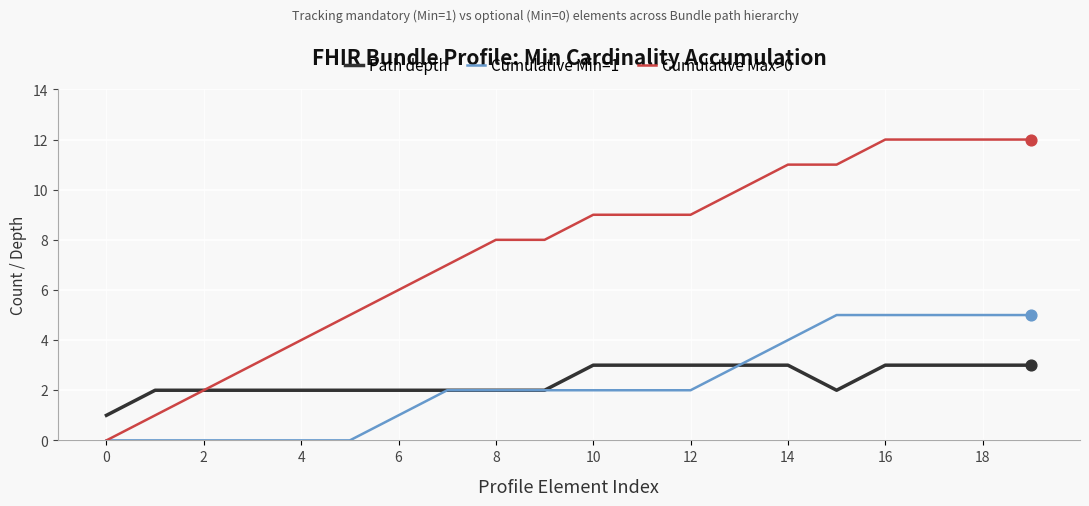

What are all the series names shown in the legend?

Path depth, Cumulative Min=1, Cumulative Max>0